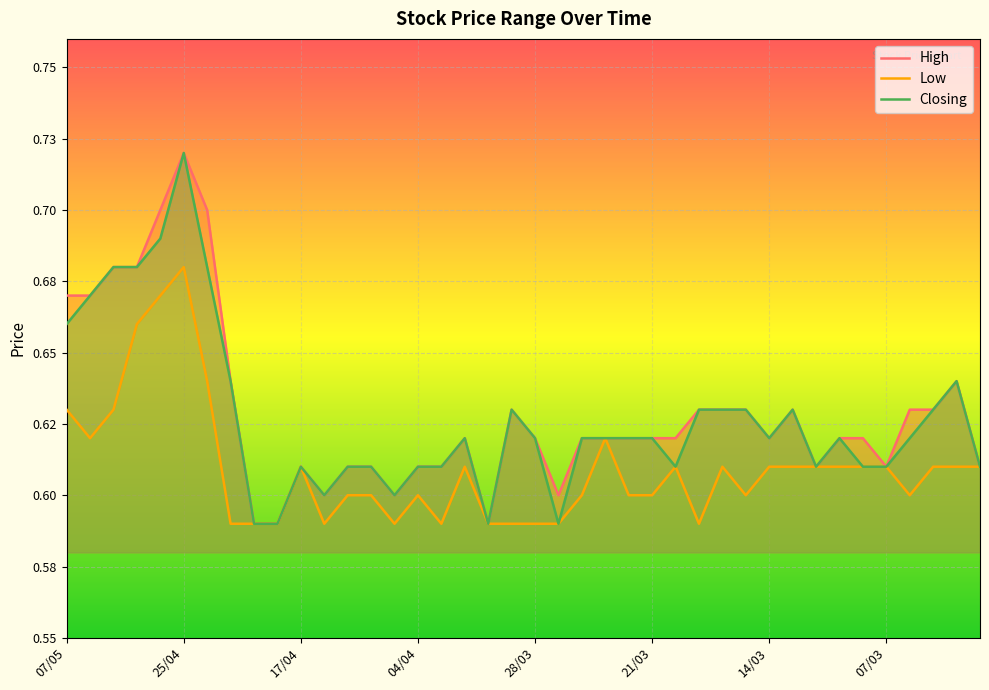

Reading right to left, what are all the values shown in this chart?

High: 0.6	0.6	0.6	0.6	0.6	0.6	0.6	0.6	0.6	0.6	0.6	0.6	0.6	0.6	0.6	0.6	0.6	0.6	0.6	0.6	0.6	0.6	0.6	0.6	0.6	0.6	0.6	0.6	0.6	0.6	0.6	0.6	0.6	0.7	0.7	0.7	0.7	0.7	0.7	0.7
Low: 0.6	0.6	0.6	0.6	0.6	0.6	0.6	0.6	0.6	0.6	0.6	0.6	0.6	0.6	0.6	0.6	0.6	0.6	0.6	0.6	0.6	0.6	0.6	0.6	0.6	0.6	0.6	0.6	0.6	0.6	0.6	0.6	0.6	0.6	0.7	0.7	0.7	0.6	0.6	0.6
Closing: 0.6	0.6	0.6	0.6	0.6	0.6	0.6	0.6	0.6	0.6	0.6	0.6	0.6	0.6	0.6	0.6	0.6	0.6	0.6	0.6	0.6	0.6	0.6	0.6	0.6	0.6	0.6	0.6	0.6	0.6	0.6	0.6	0.6	0.7	0.7	0.7	0.7	0.7	0.7	0.7